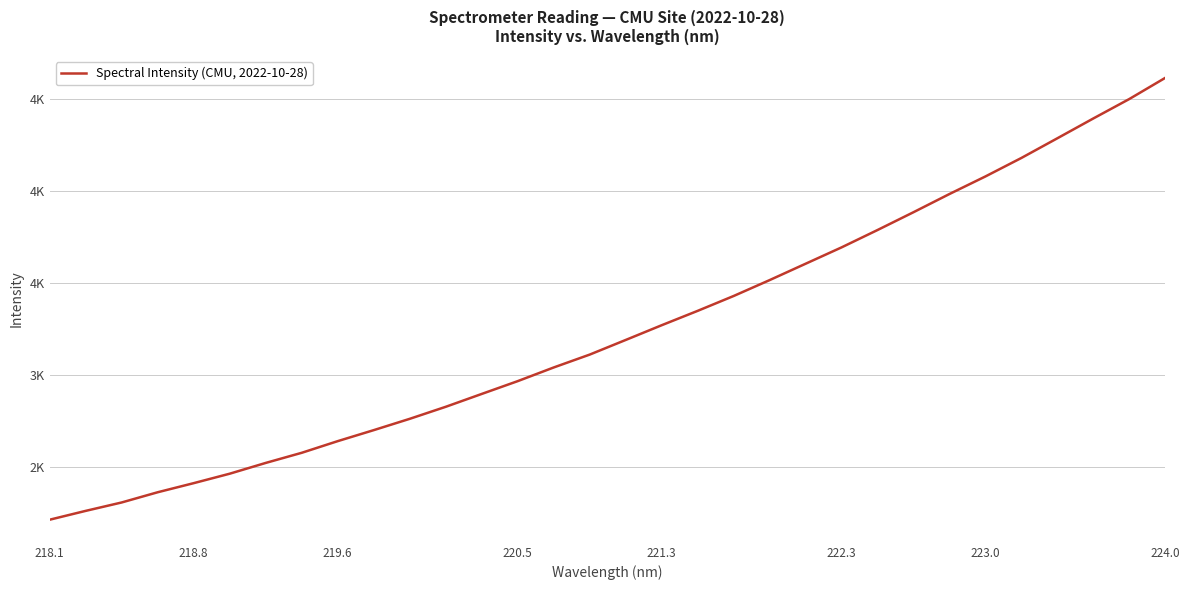

Does the chart have visible grid lines?

Yes